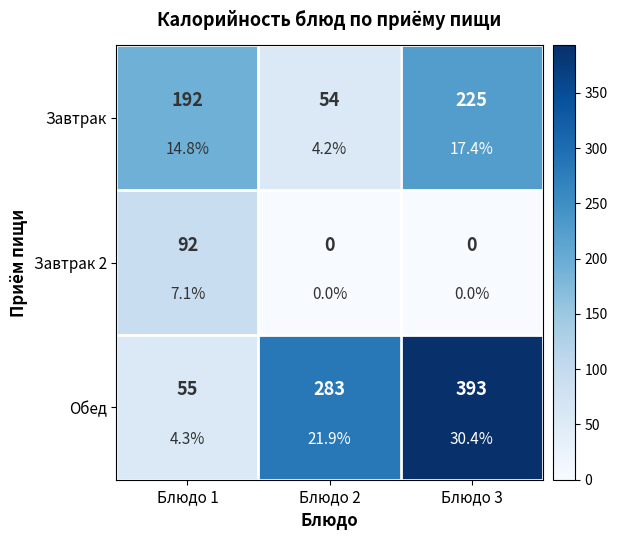

Rank the categories by Завтрак value from lowest to highest.

Блюдо 2, Блюдо 1, Блюдо 3